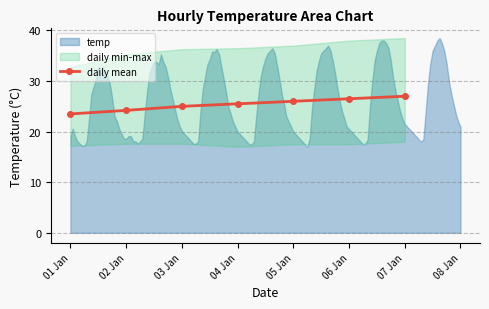

Rank the categories by value from lowest to highest.

01 Jan, 02 Jan, 03 Jan, 04 Jan, 05 Jan, 06 Jan, 07 Jan